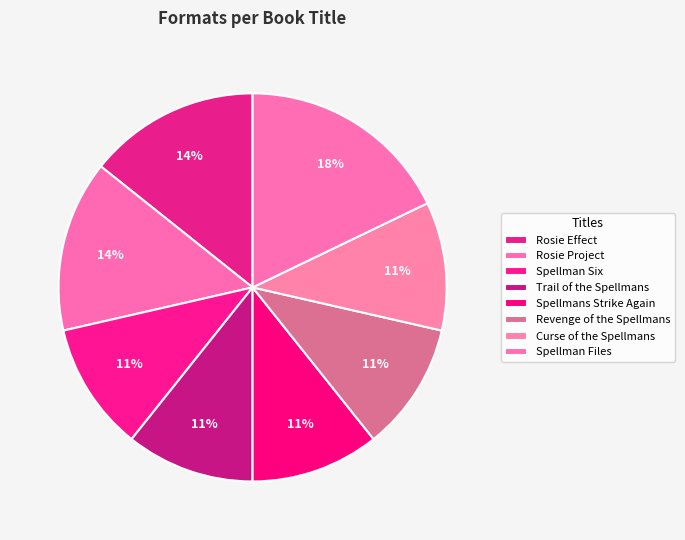

Which slice is the smallest?

Spellman Six